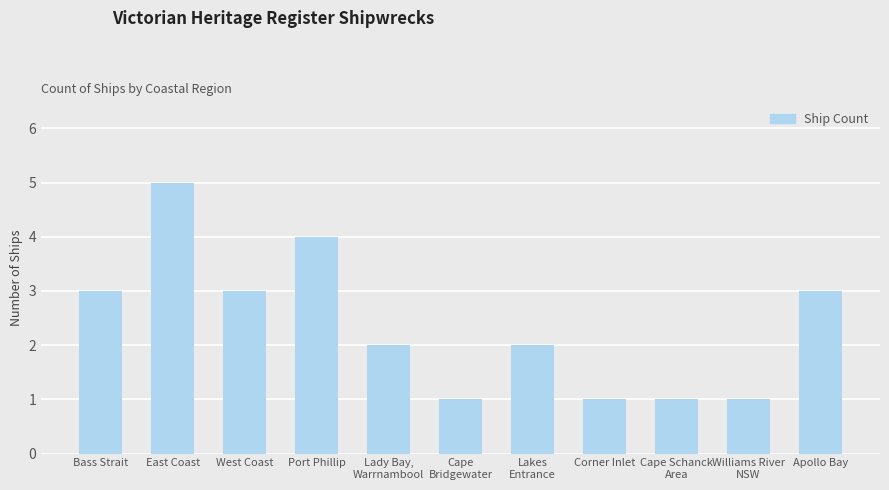

What is the approximate value at East Coast?

5